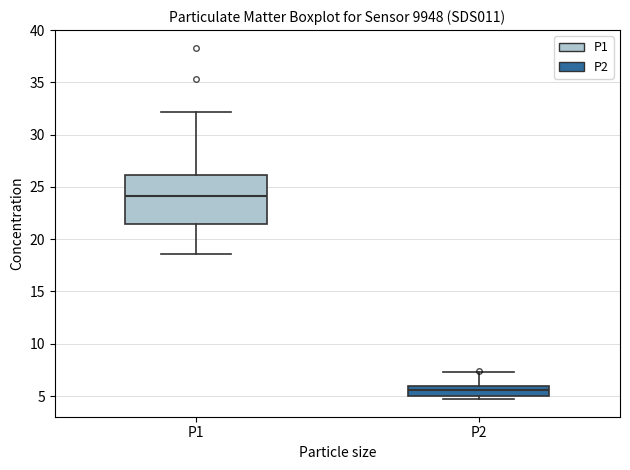

Which box has the highest median line?

P1